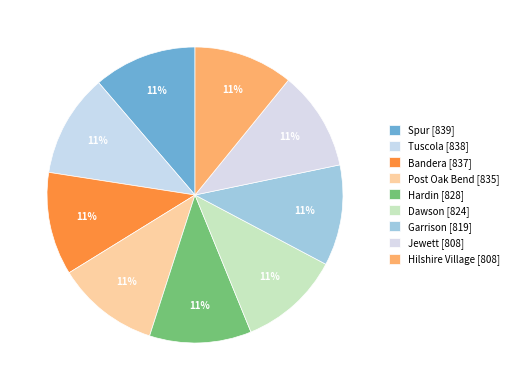

How many segments does this pie chart have?

9